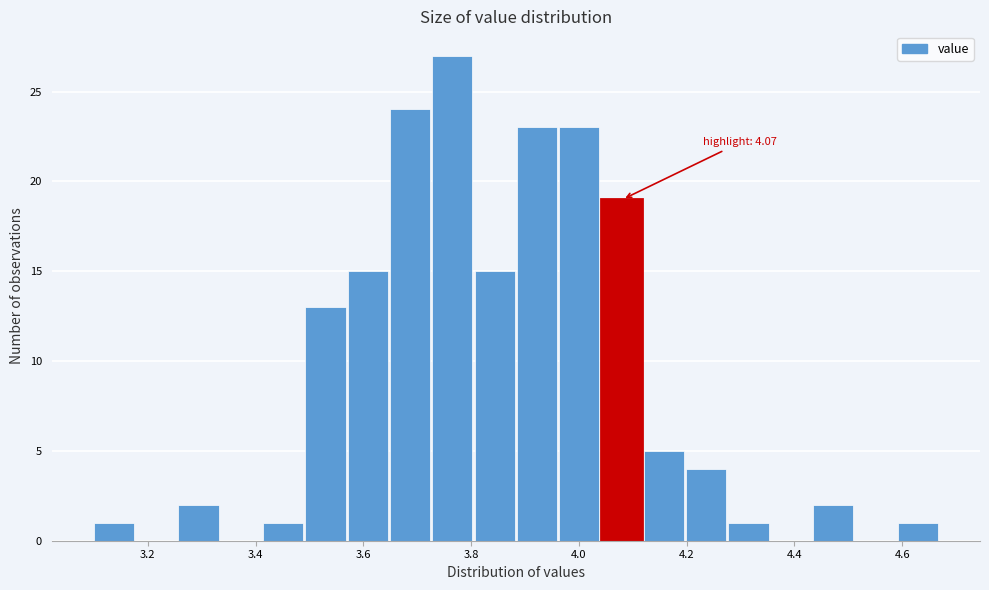

Around what value on the x-axis is the tallest bar? Give the approximate position of its centre, as read against the axis.

3.76